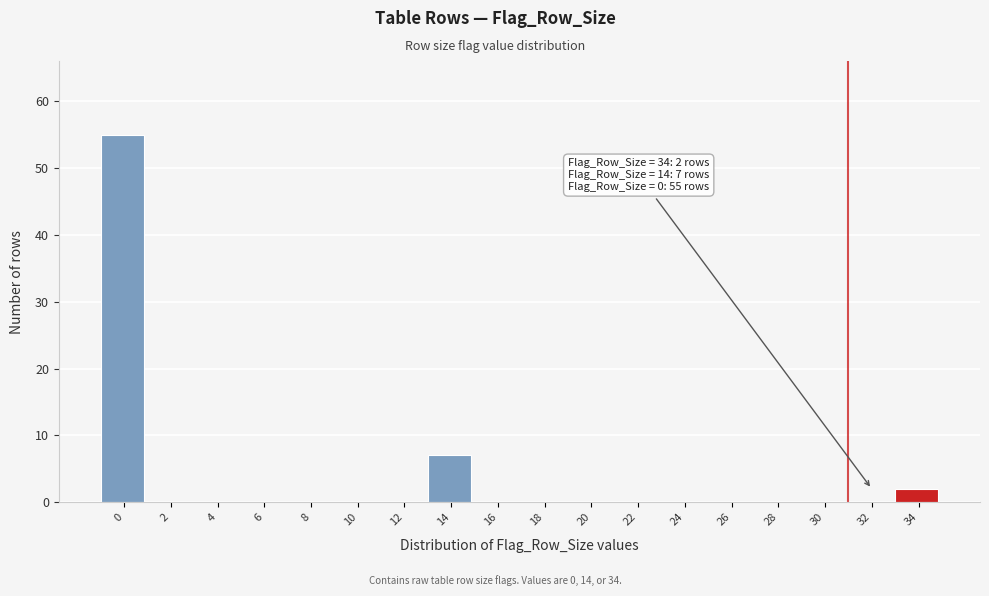

Reading left to right, transcribe all the data shown in this chart.

0=55	2=0	4=0	6=0	8=0	10=0	12=0	14=7	16=0	18=0	20=0	22=0	24=0	26=0	28=0	30=0	32=0	34=2